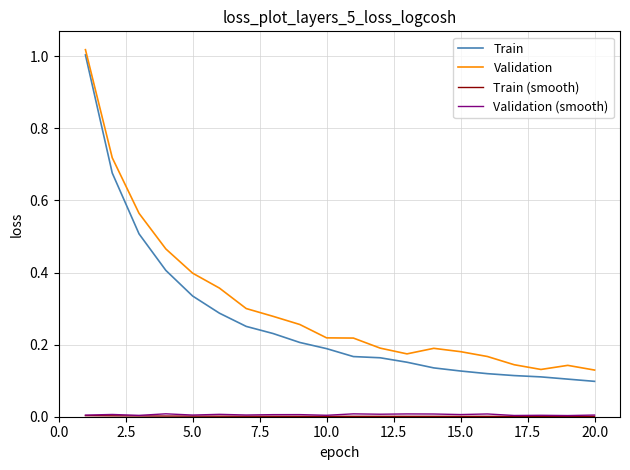

Is this an area chart (filled region under the line)?

No